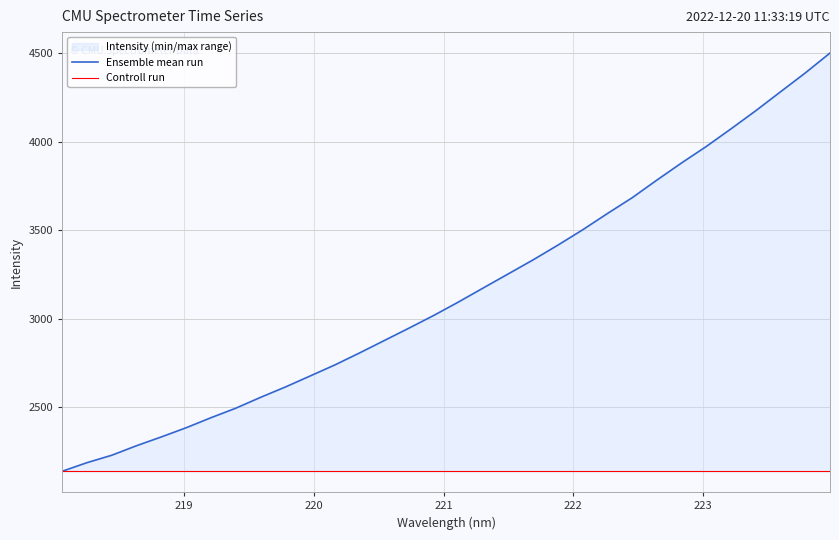

Does the chart display data point markers on the line(s)?

No